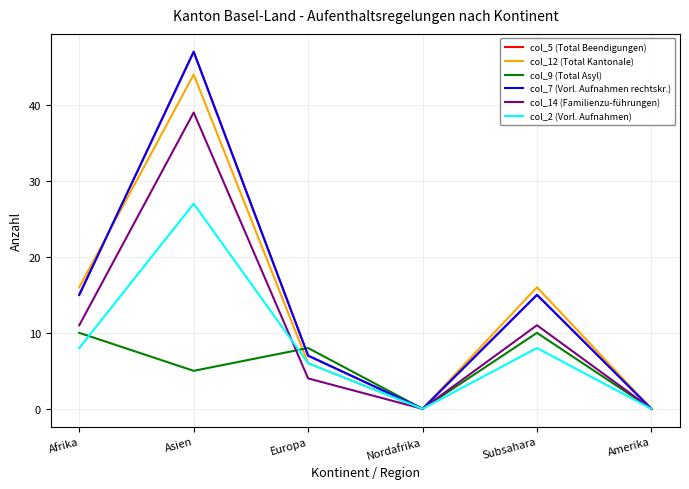

What is the average value of the col_12 (Total Kantonale) series?

14